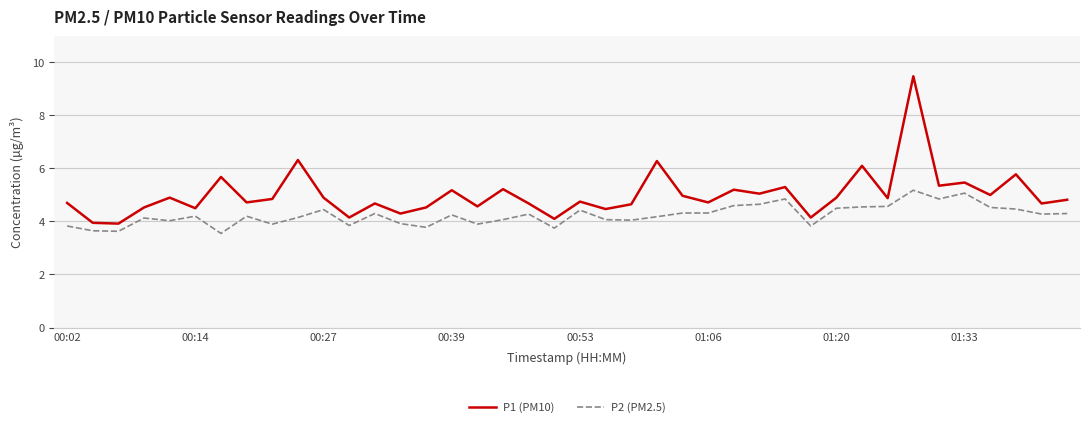

What is the highest value of the P2 (PM2.5) series?

5.2